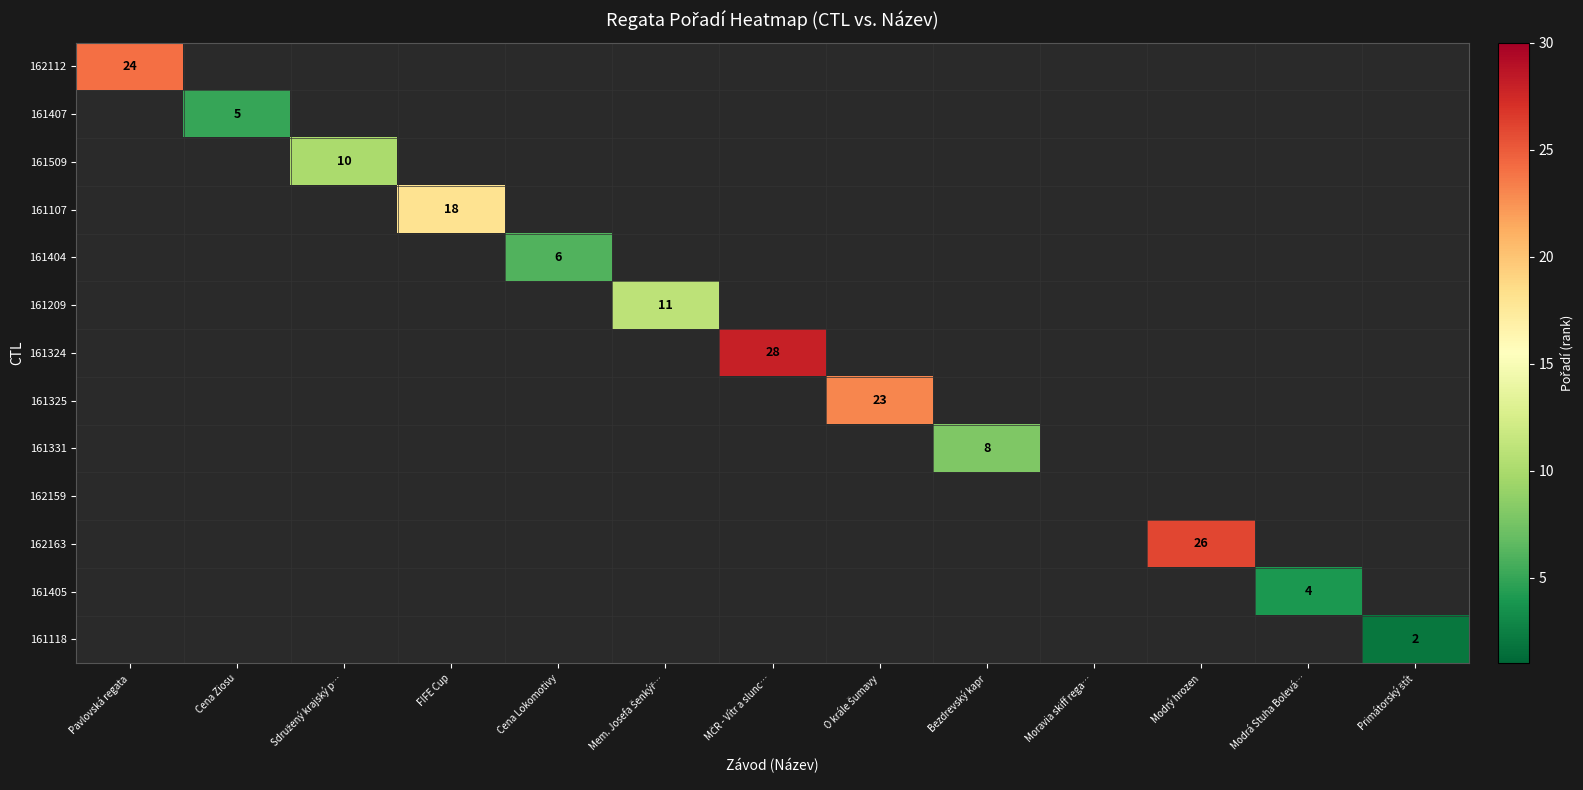

The value of 162163 at Modrý hrozen is 26. True or false?

True